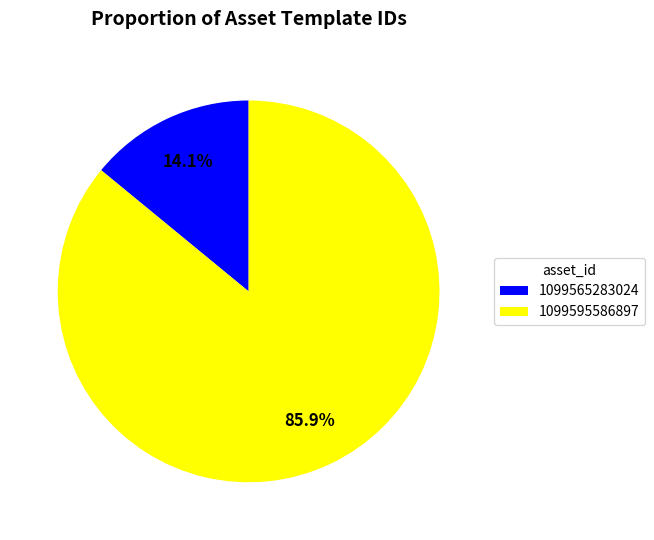

Approximately how many times larger is the value at 1099565283024 compared to 1099595586897?

0.2